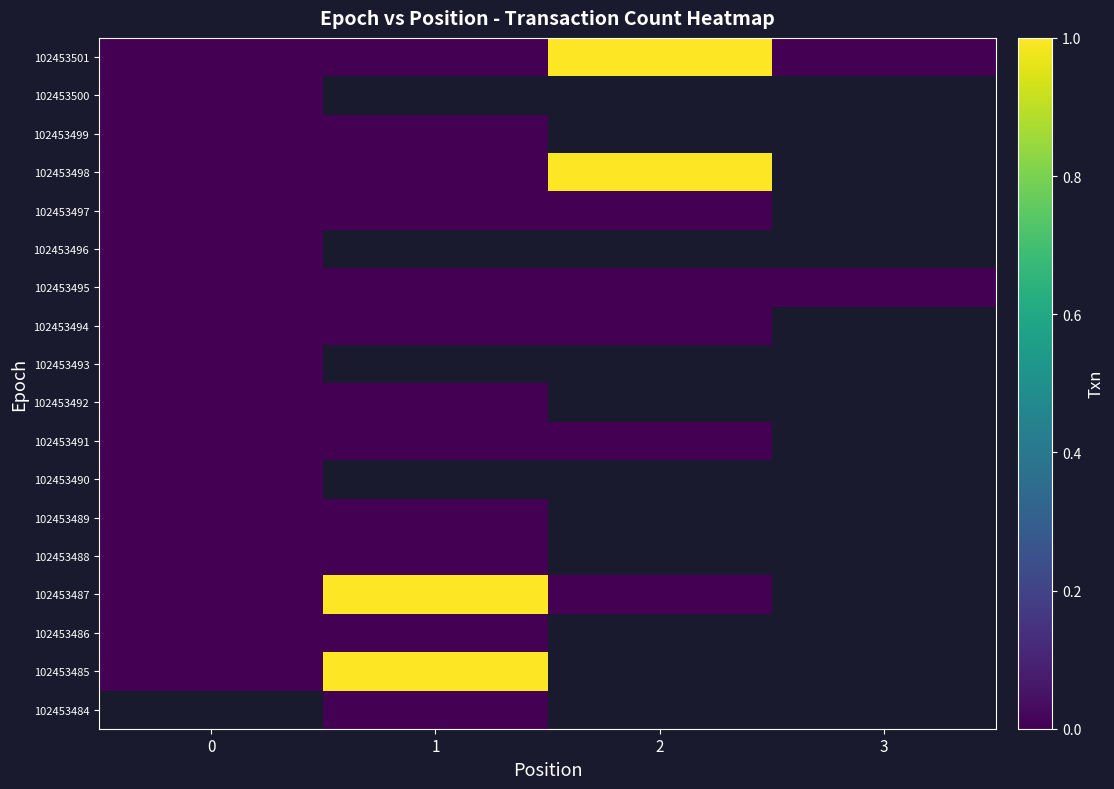

Rank the series by their maximum value, from lowest to highest.

102453500, 102453499, 102453497, 102453496, 102453495, 102453494, 102453493, 102453492, 102453491, 102453490, 102453489, 102453488, 102453486, 102453501, 102453498, 102453487, 102453485, 102453484